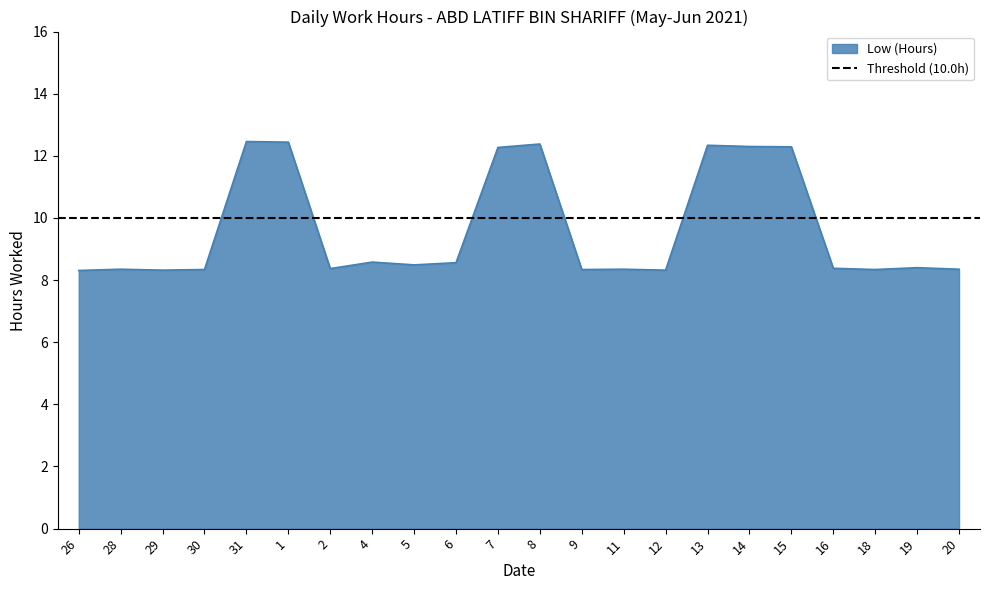

What is the change in value from 8 to 12?

-4.1